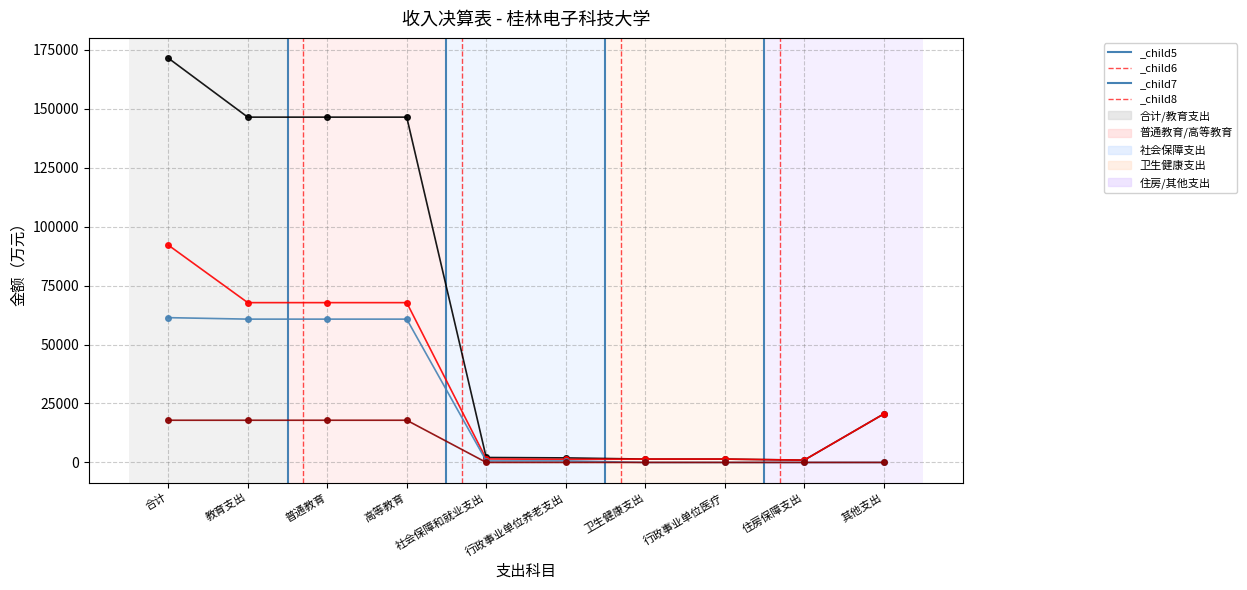

What is the greatest value displayed?

171463.5